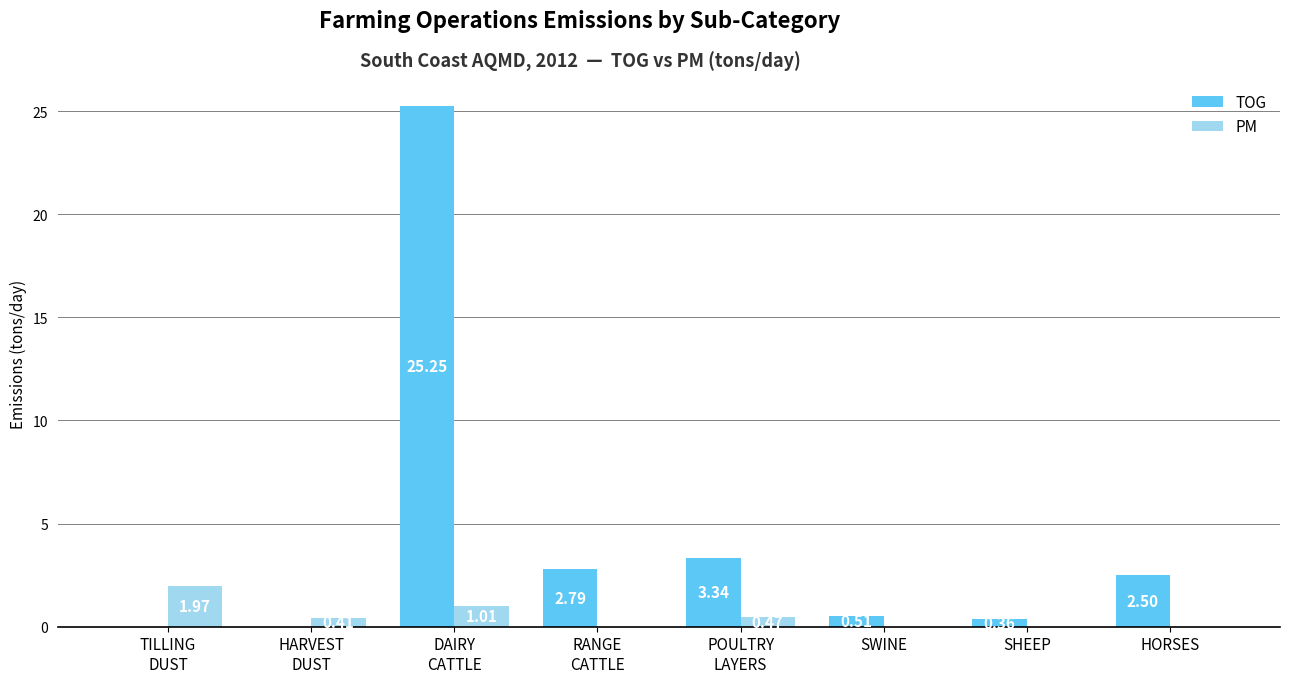

What is the sum of all TOG values?

34.8